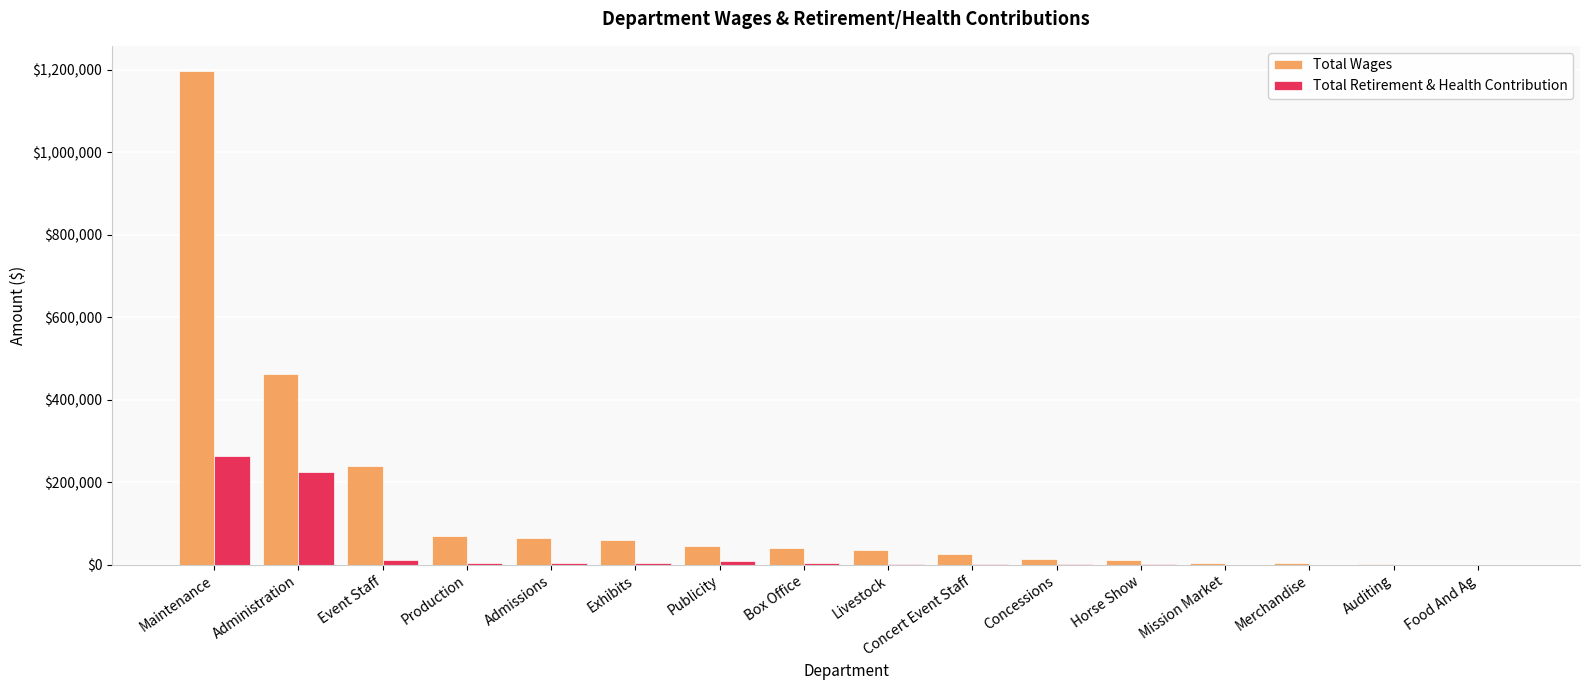

The value of Total Wages at Food And Ag is -648474. True or false?

False